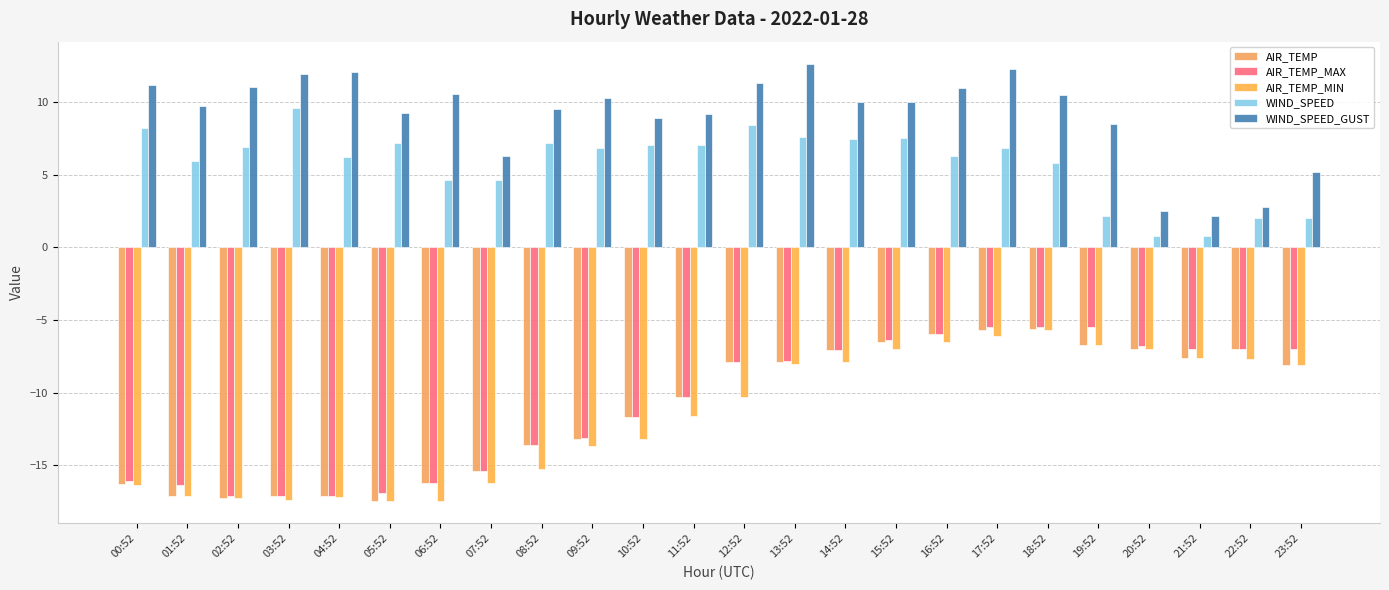

What are all the series names shown in the legend?

AIR_TEMP, AIR_TEMP_MAX, AIR_TEMP_MIN, WIND_SPEED, WIND_SPEED_GUST